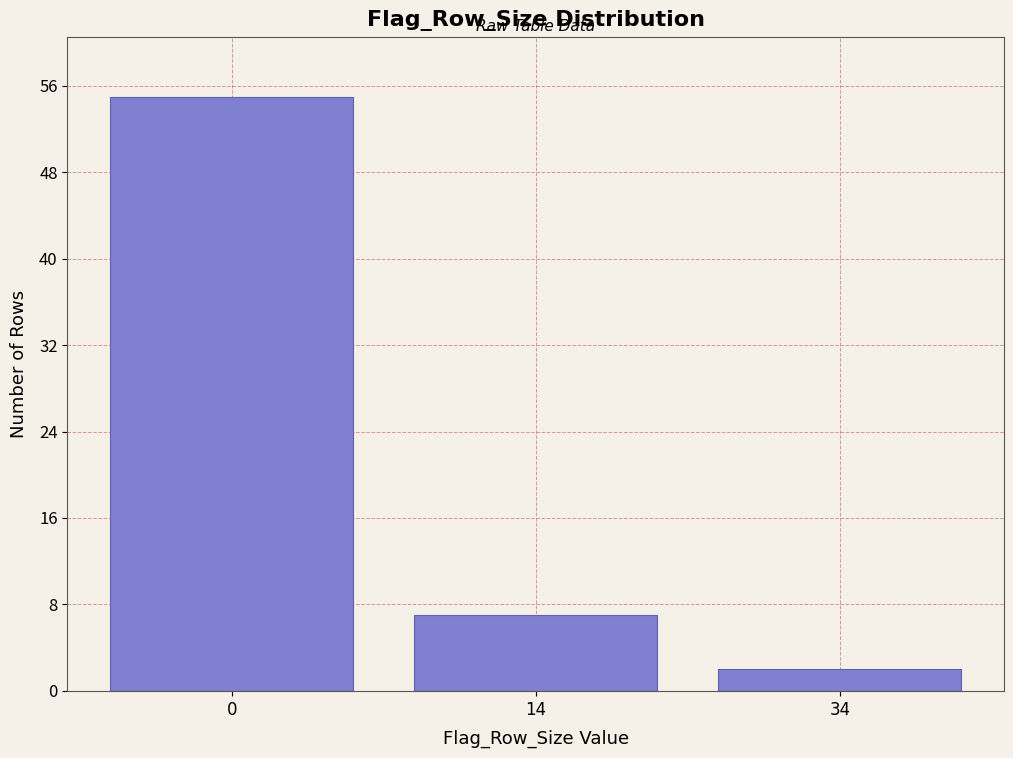

Reading left to right, what are all the values shown in this chart?

55	7	2